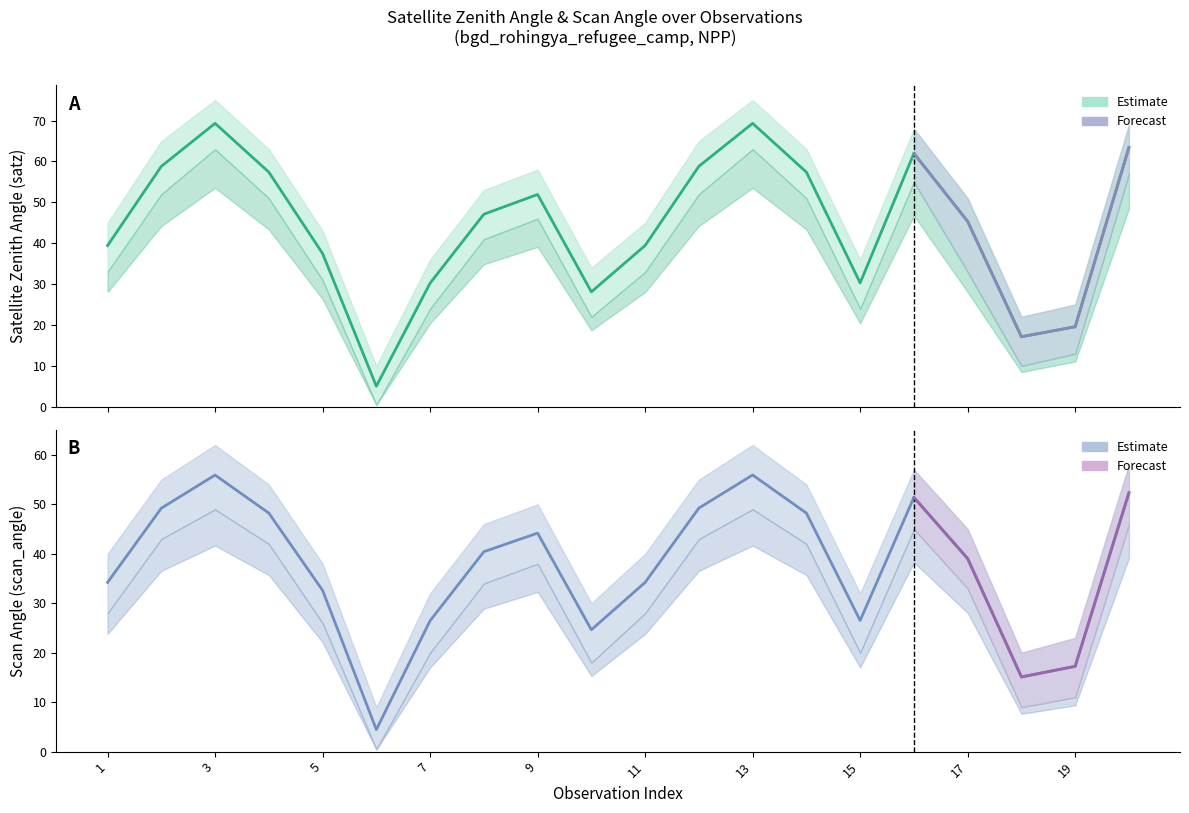

True or false: scan_angle and satz intersect in this chart.

False